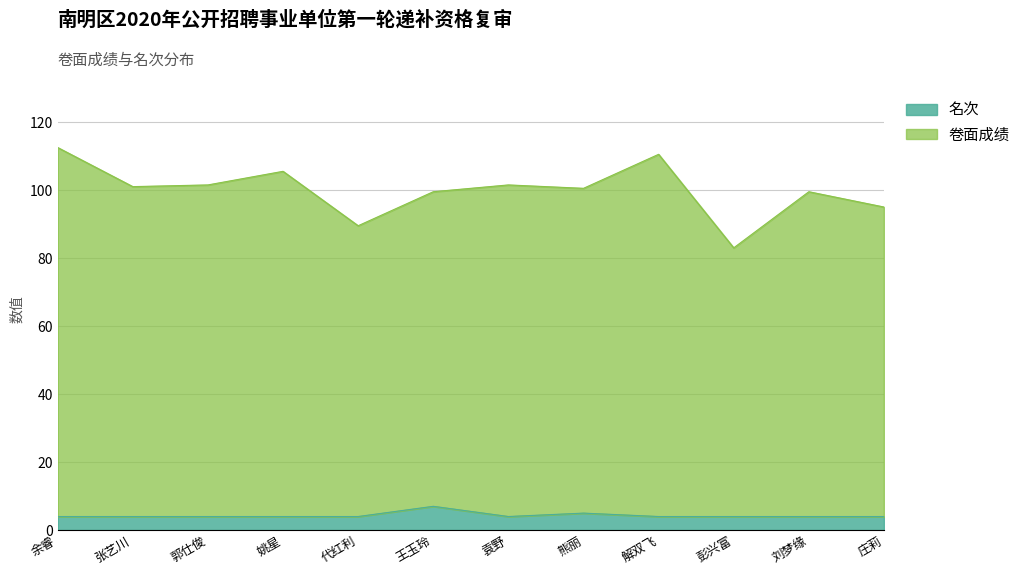

At 熊丽, list the series in order from smallest to largest.

名次, 卷面成绩